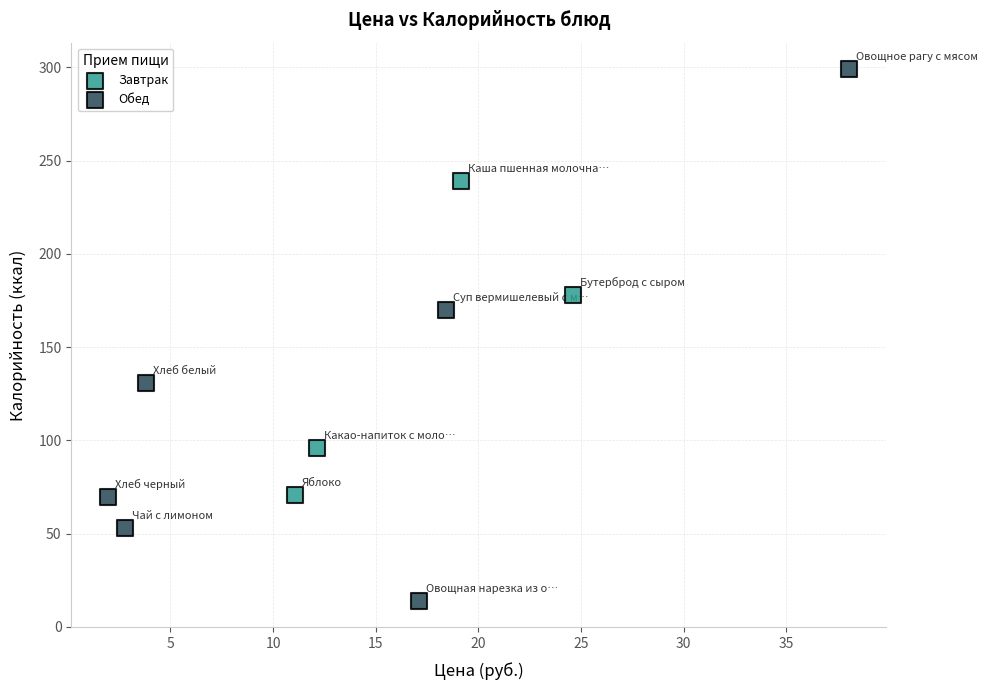

What are all the series names shown in the legend?

Завтрак, Обед